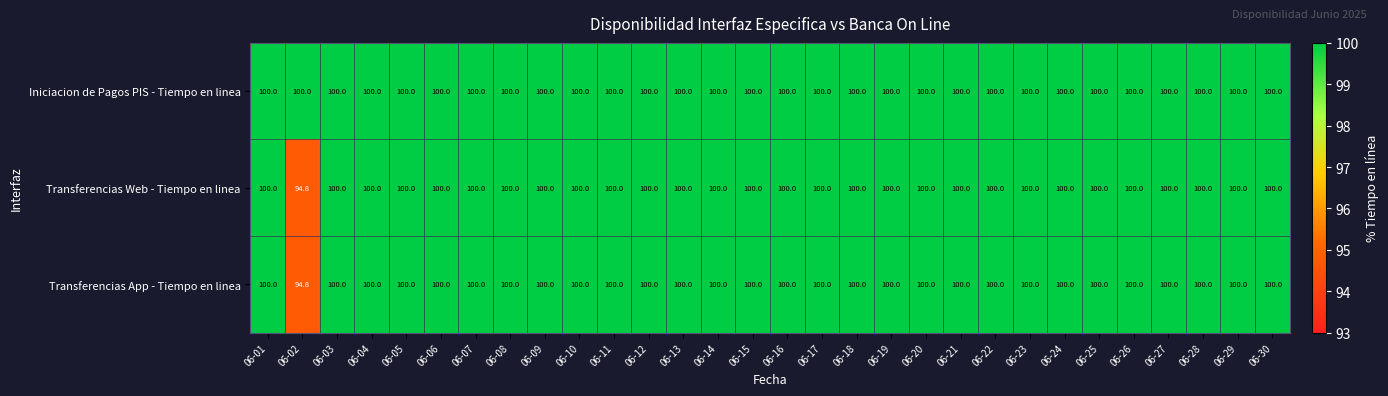

What is the total value across all series at 06-22?

300.0